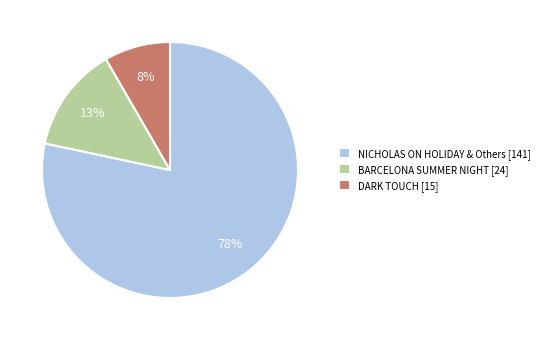

To the nearest percent, what is the average slice percentage?

33%